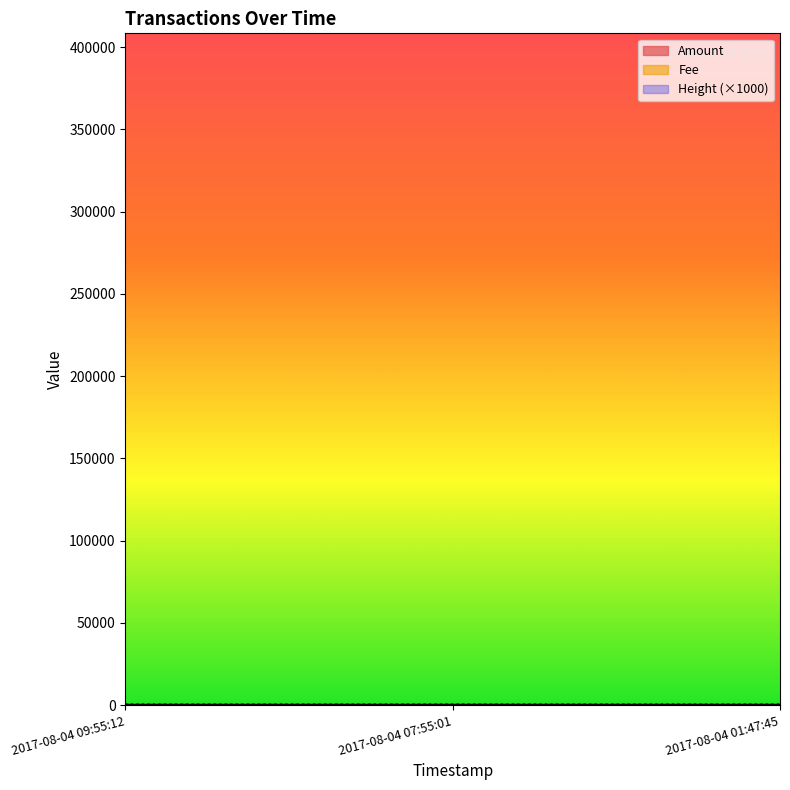

Reading left to right, what are all the values shown in this chart?

Amount: 2017-08-04 09:55:12=0.0	2017-08-04 07:55:01=0.0	2017-08-04 01:47:45=3.0
Height: 2017-08-04 09:55:12=389.0	2017-08-04 07:55:01=389.0	2017-08-04 01:47:45=388.9